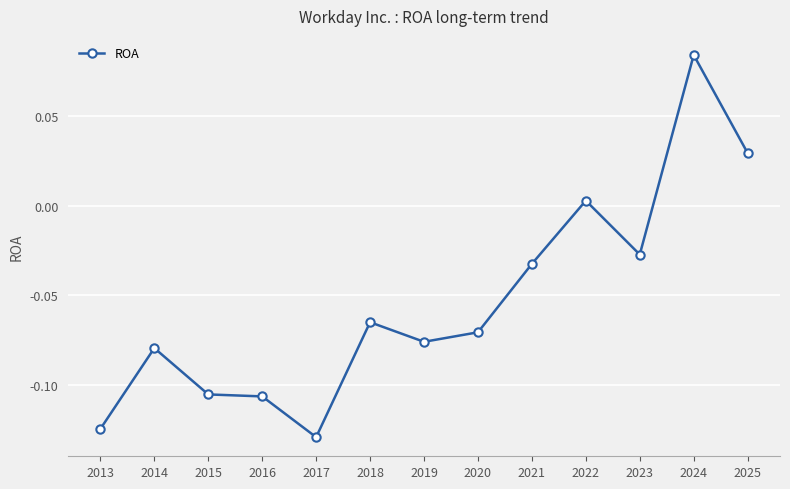

The chart shows a value of -0.0 at 2017. True or false?

False